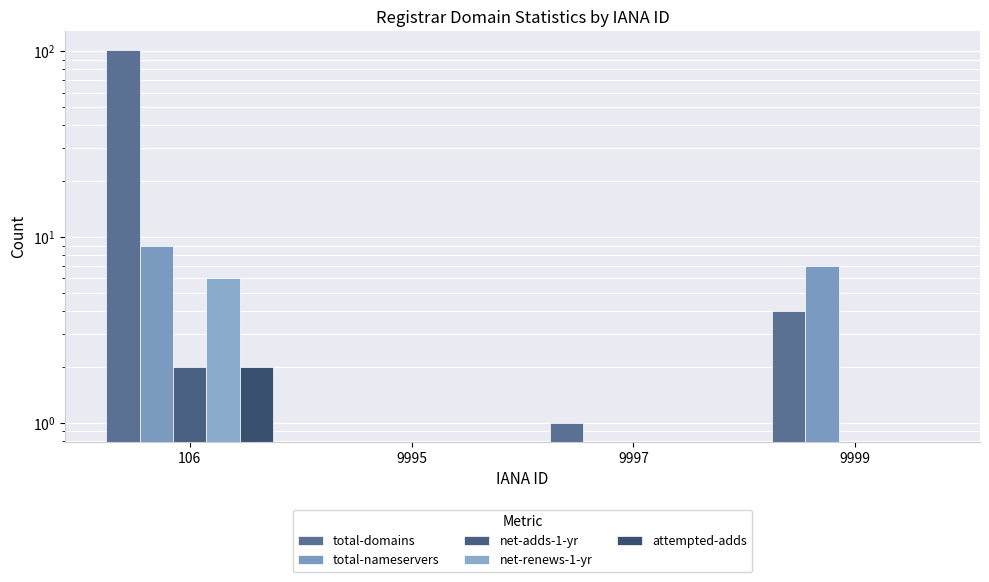

What is the total value across all series at 9999?

11